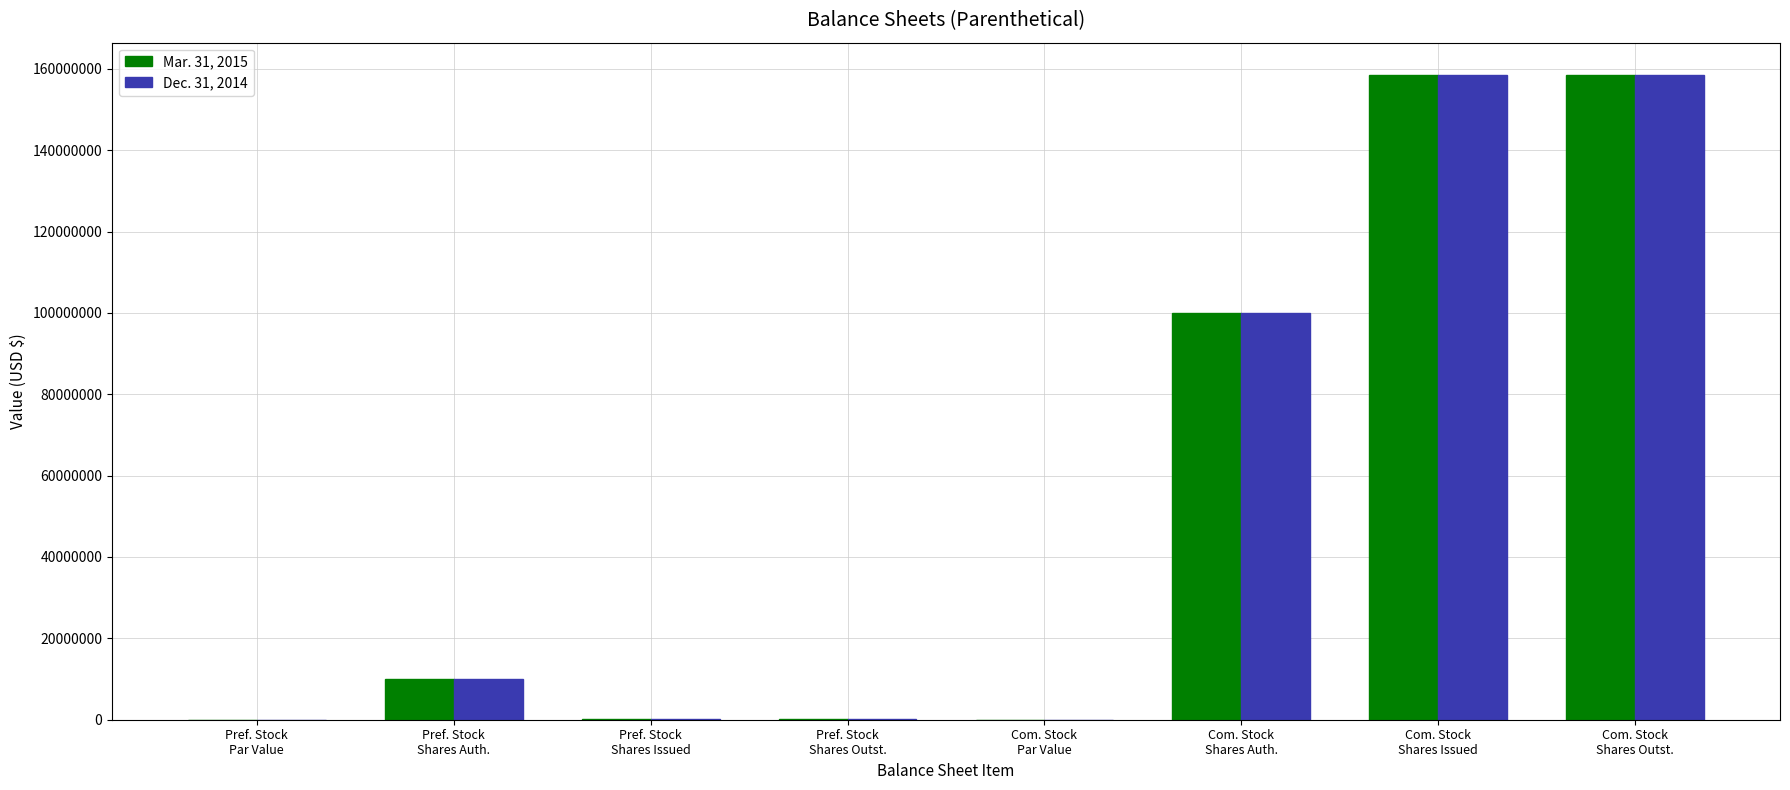

How many distinct data groups are displayed?

2